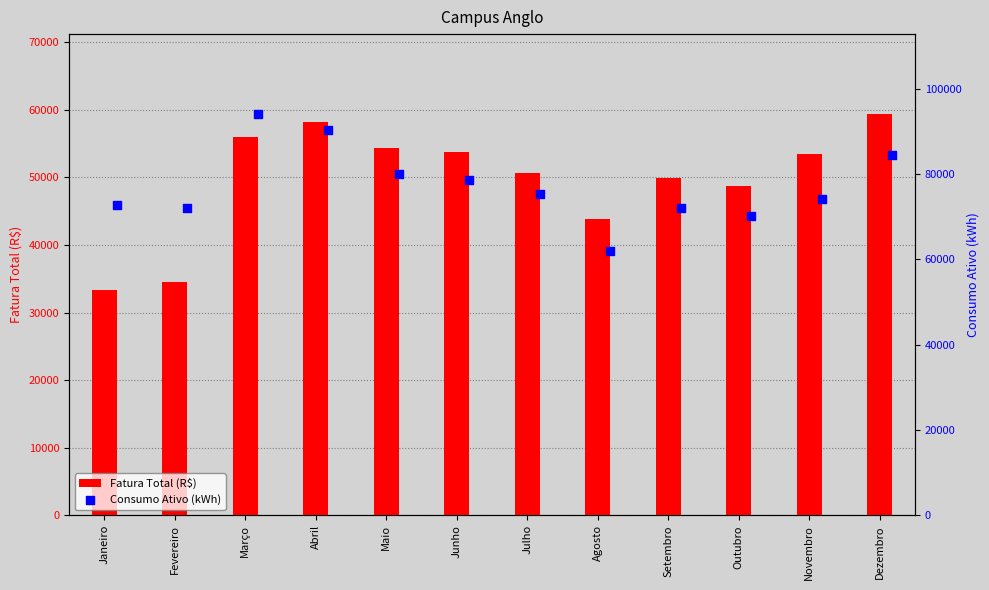

Which series contains the lowest Y value?

Fatura Total (R$)